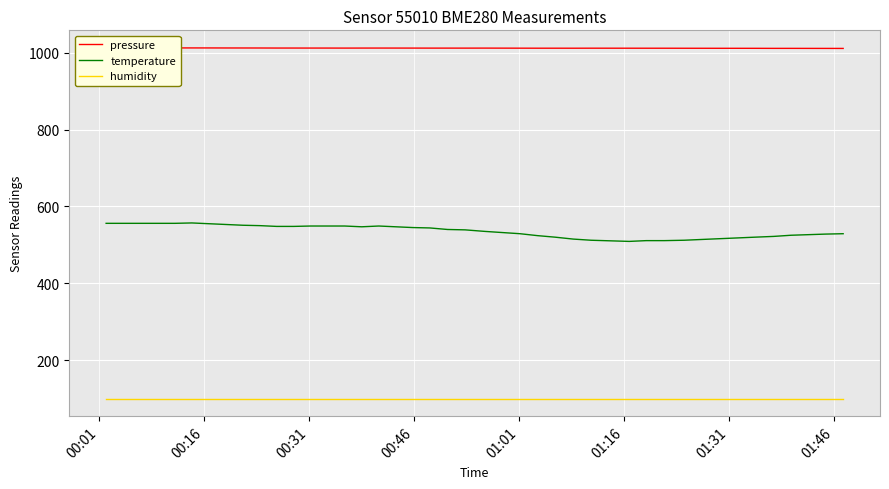

What is the difference between the maximum and second lowest values in the temperature series?

46.0